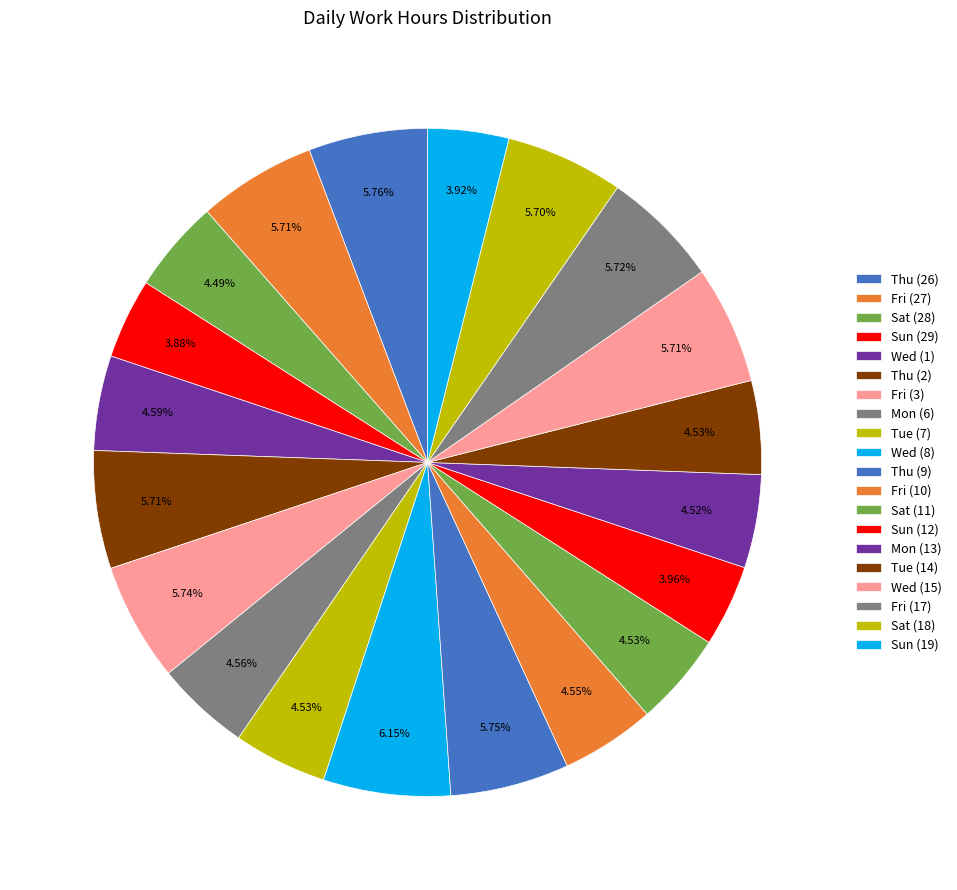

How many segments does this pie chart have?

20